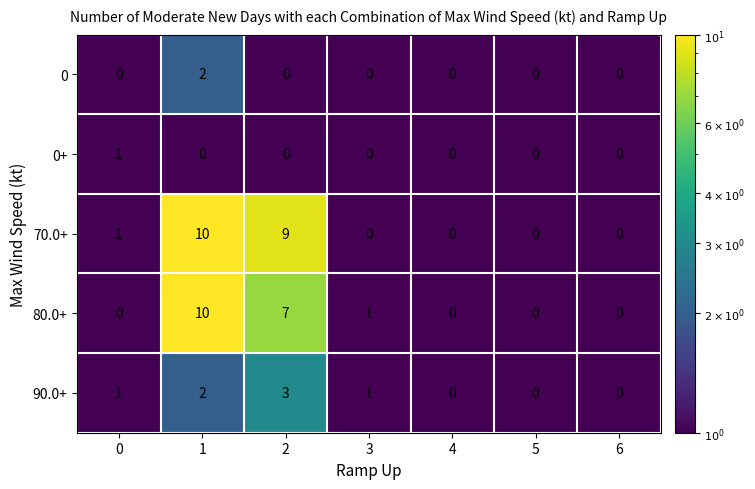

What is the greatest value displayed?

10